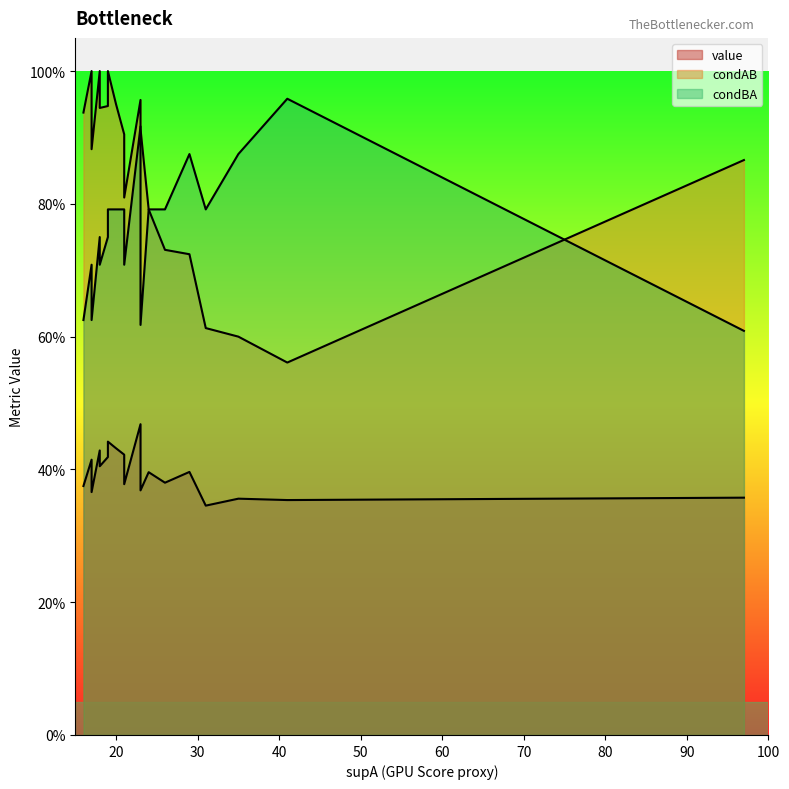

What is the smallest value displayed?

0.3